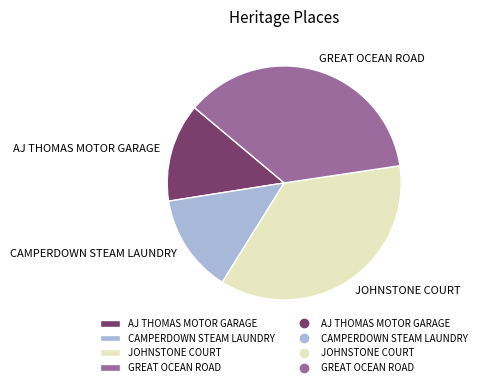

Is the sum of CAMPERDOWN STEAM LAUNDRY and AJ THOMAS MOTOR GARAGE greater than half?

No